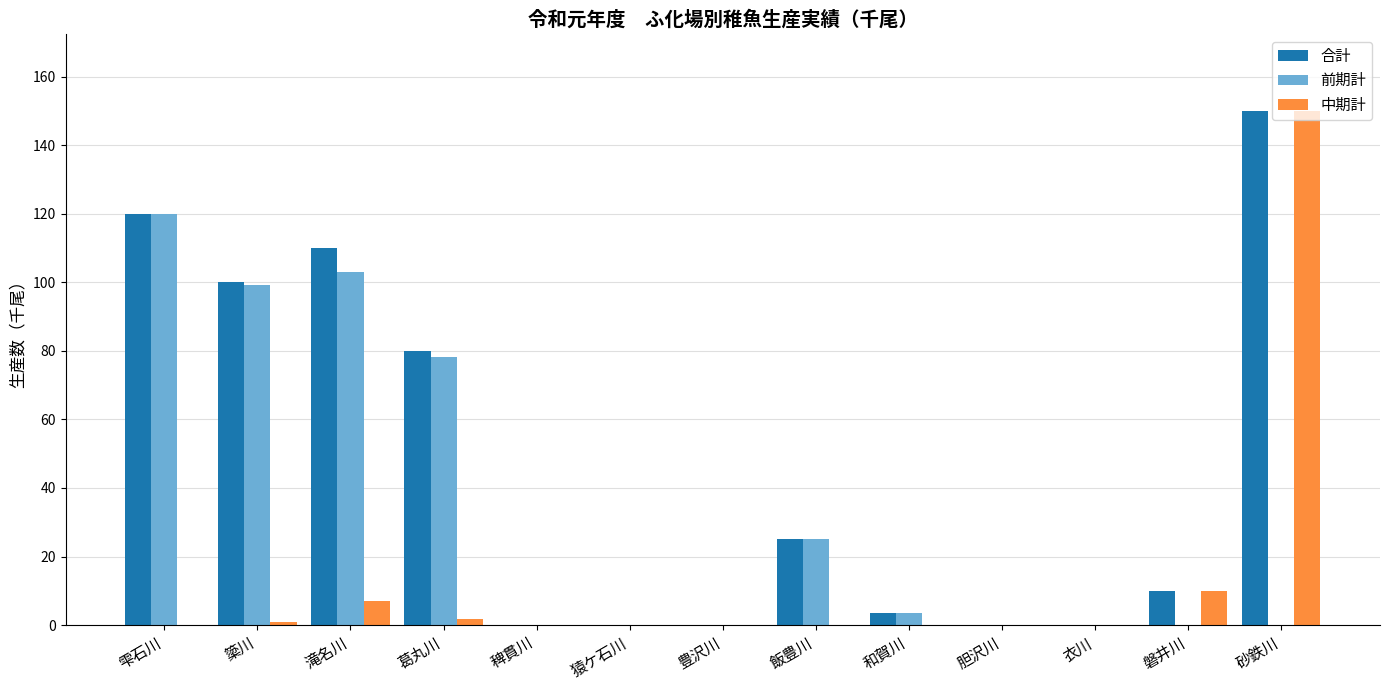

The value of 合計 at 磐井川 is 10.0. True or false?

True